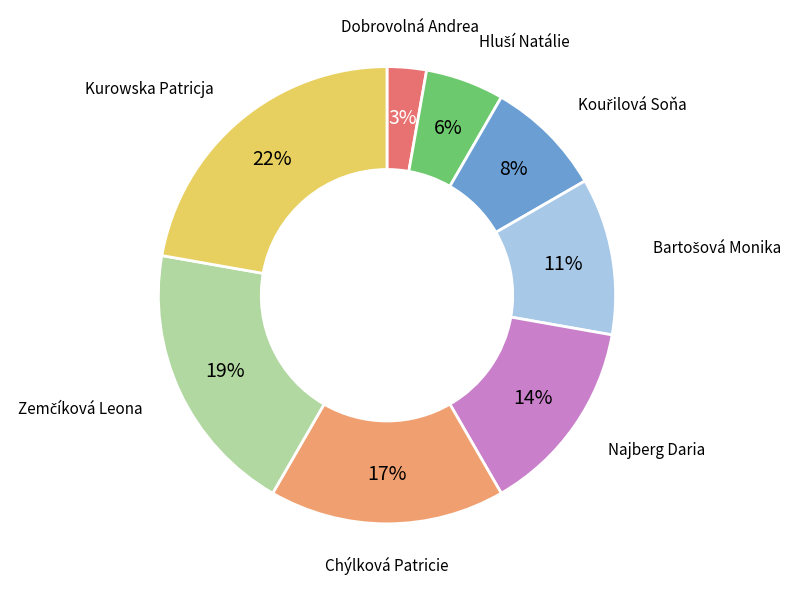

True or false: Chýlková Patricie accounts for 11% of the total.

False